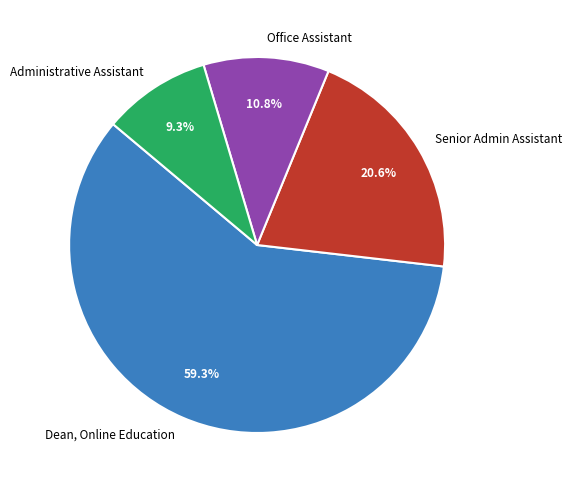

What portion of the pie excludes Office Assistant?

89.2%